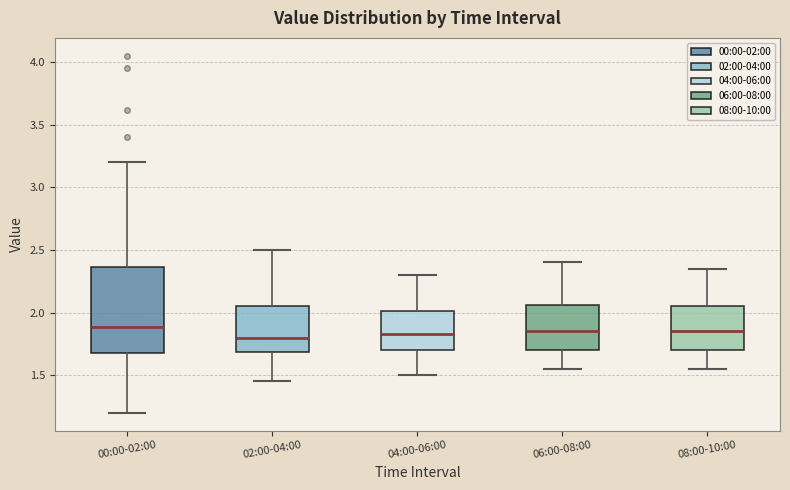

Where does the median line of the box for 06:00-08:00 sit on the y-axis? The values are not printed on the chart, so give them approximately, as read against the axis.

1.85